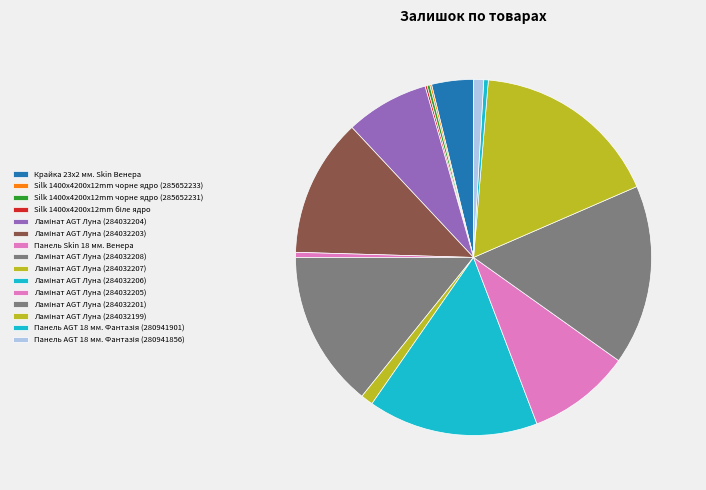

What percentage is the Ламінат AGT Луна (284032204) slice, to the nearest percent?

8%